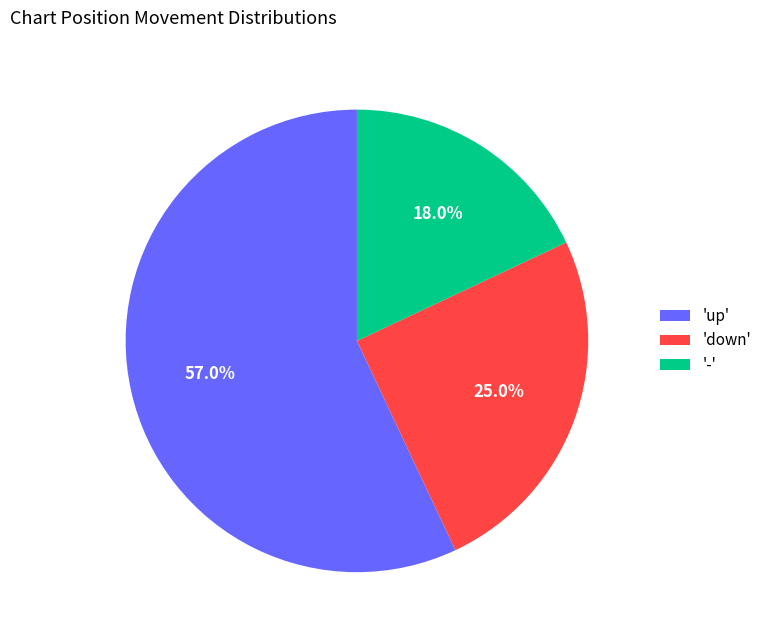

Between 'up' and 'down', which is larger?

'up'